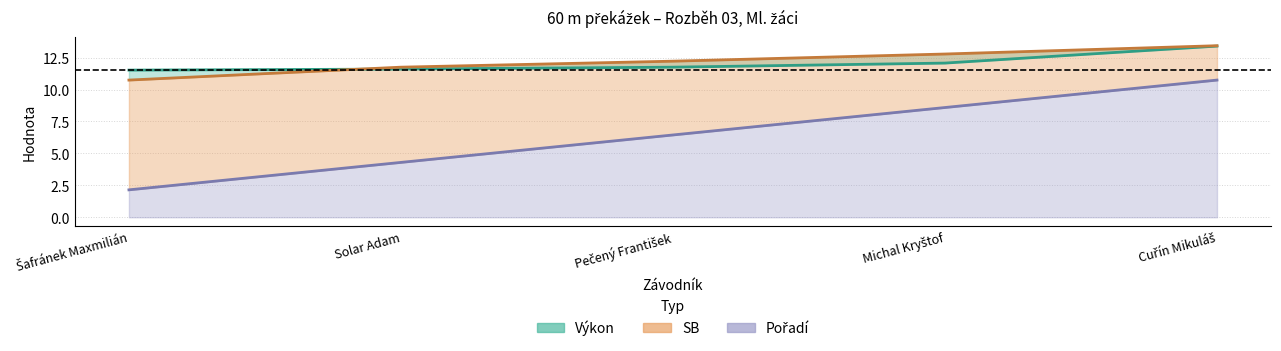

Reading left to right, what are all the values shown in this chart?

Pořadí: 2.1	4.3	6.4	8.6	10.7
Výkon: 11.5	11.6	11.8	12.1	13.4
SB: 10.7	11.8	12.2	12.8	13.4